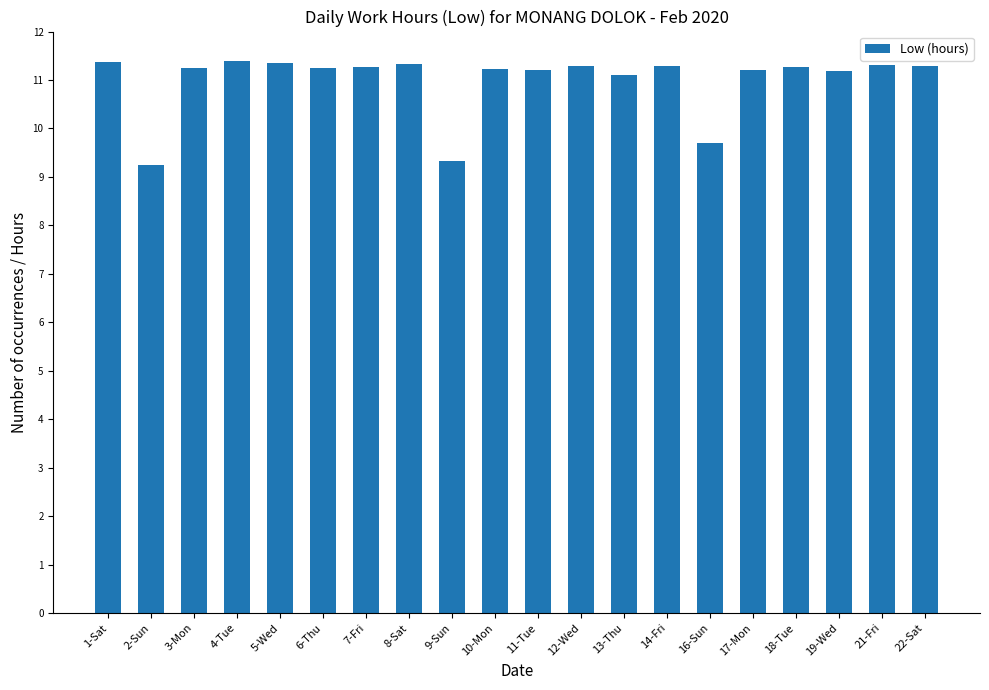

Is it true that the value at 13-Thu is 19.8?

False